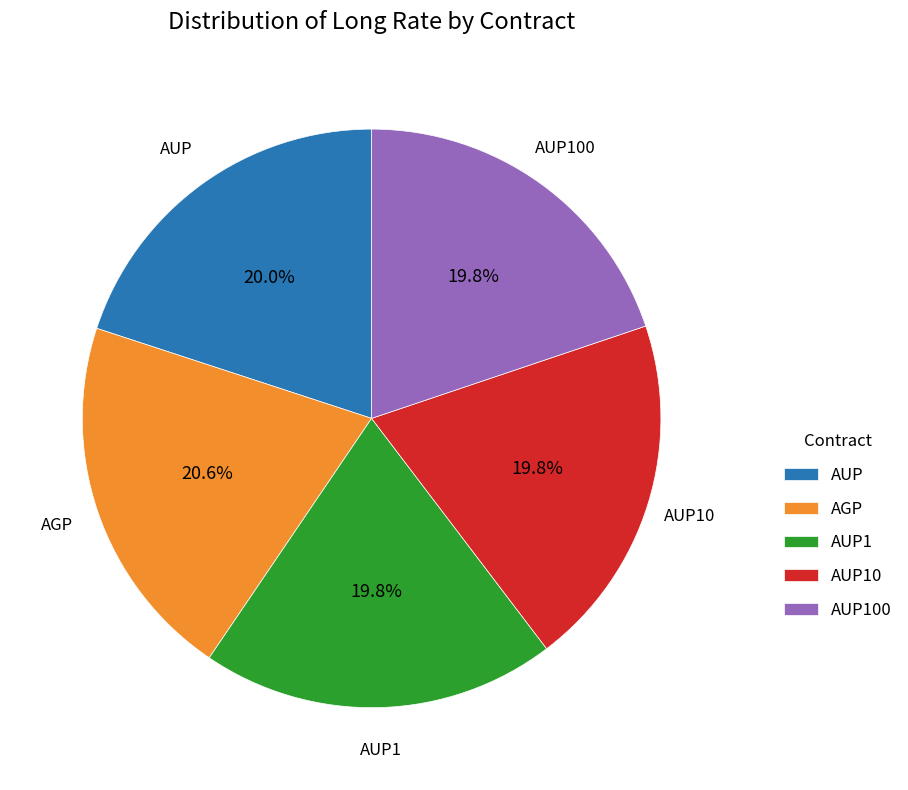

Does AUP10 represent more than half of the total?

No